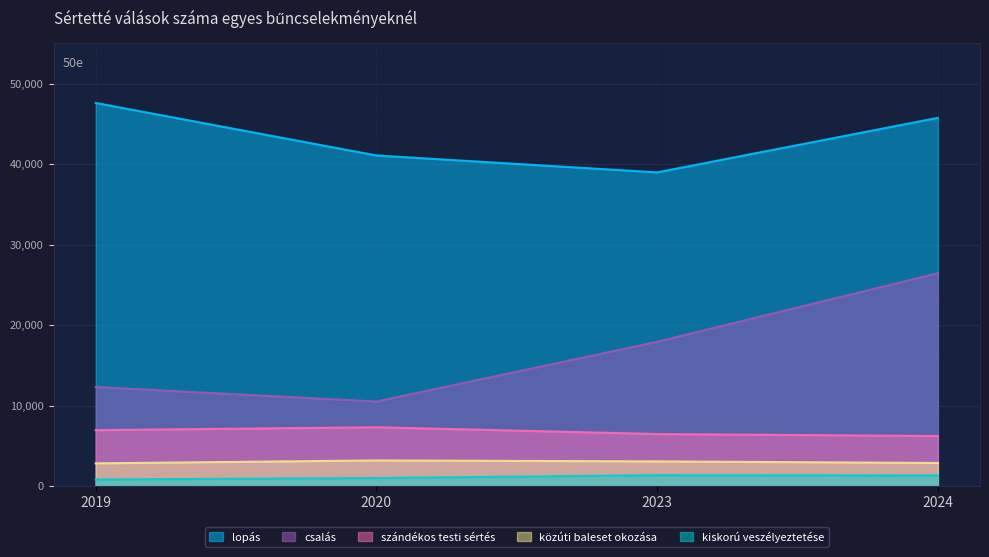

How many values in the közúti baleset okozása series exceed 3076?

1